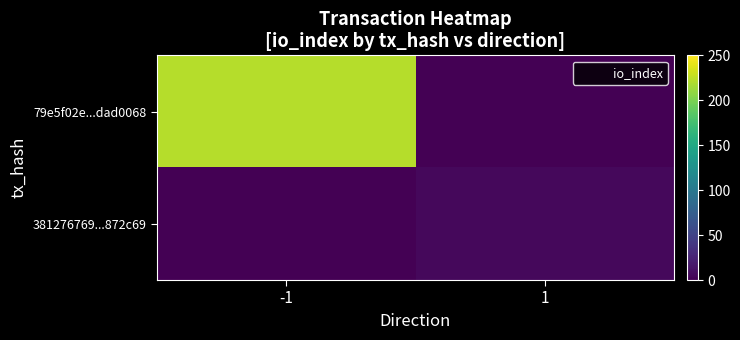

Between 1 and -1, which is larger?

-1